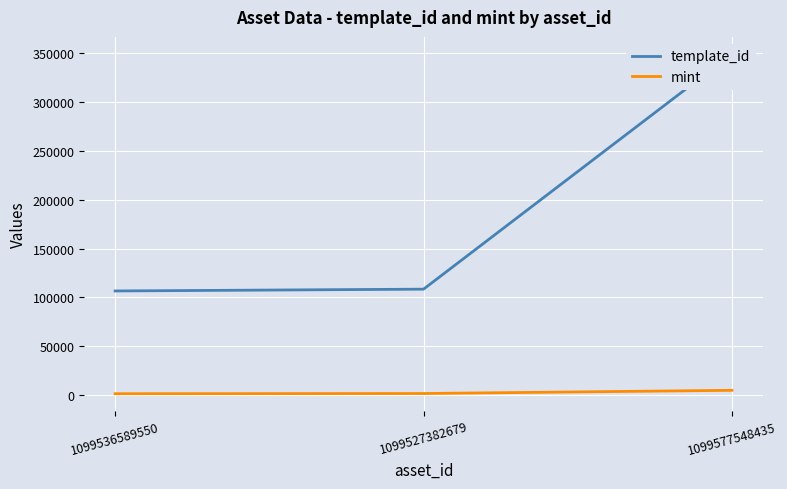

At which category is the sum across all series the highest?

1099577548435